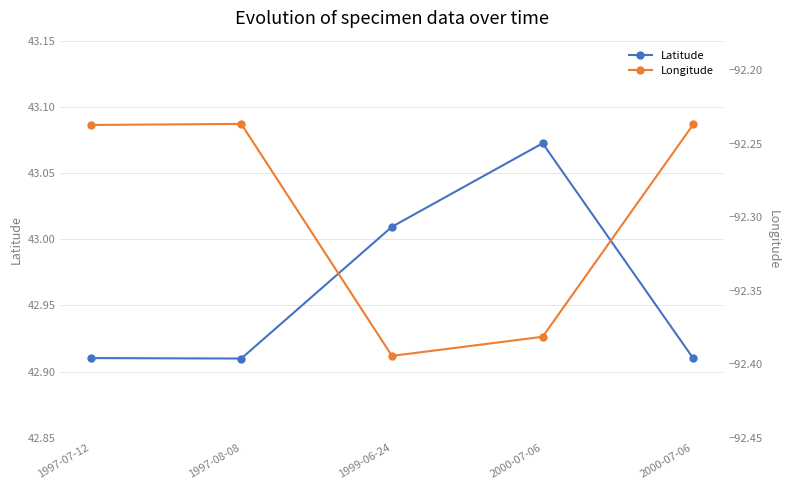

At which category is the sum across all series the highest?

2000-07-06